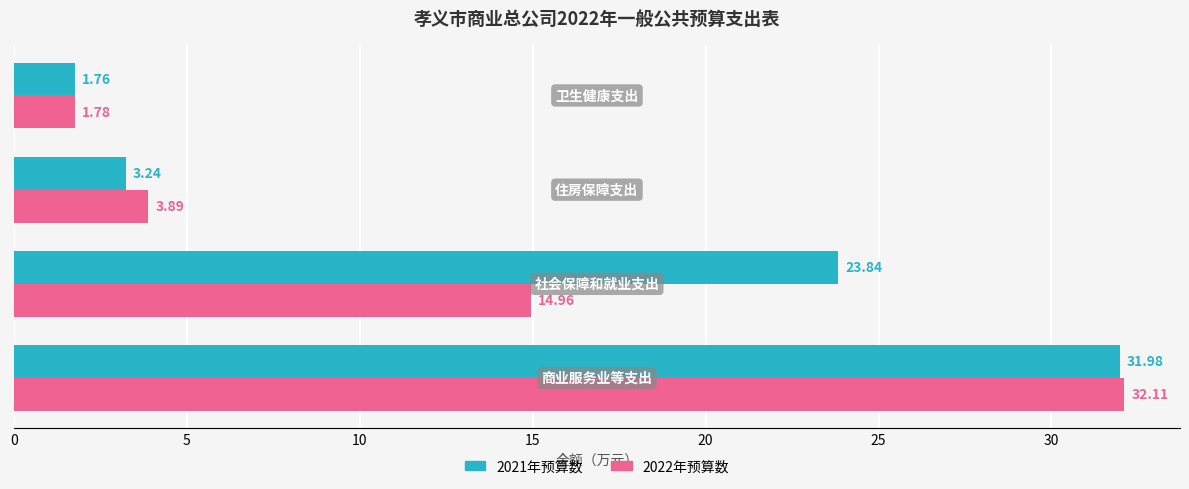

Rank the series by their maximum value, from lowest to highest.

2021年预算数, 2022年预算数